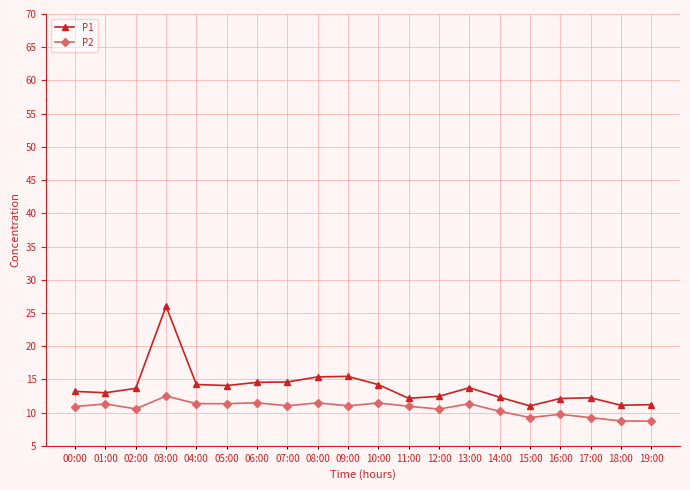

How many data points does each series have?

20